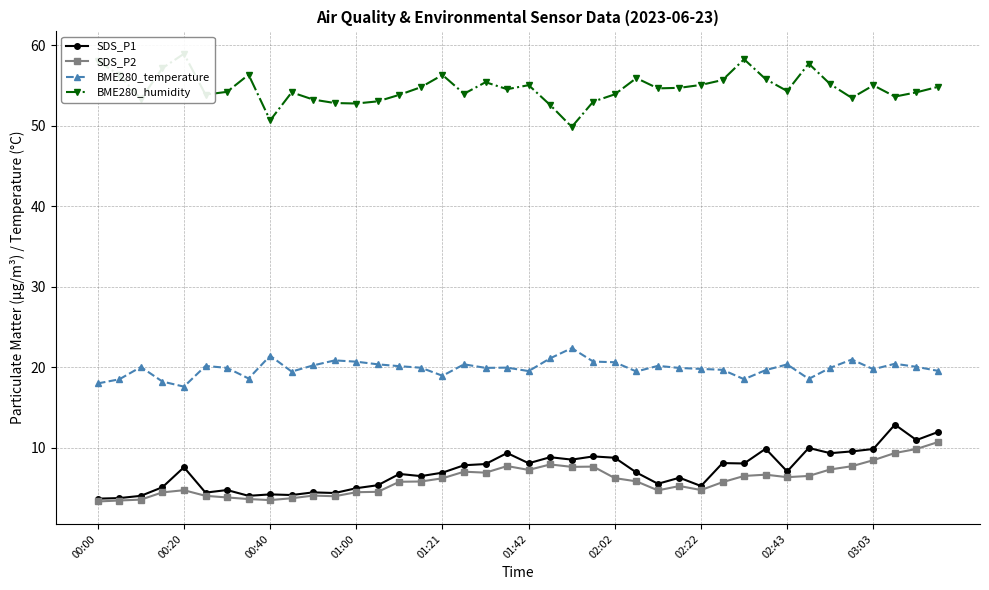

True or false: BME280_temperature and SDS_P1 cross at least once.

False